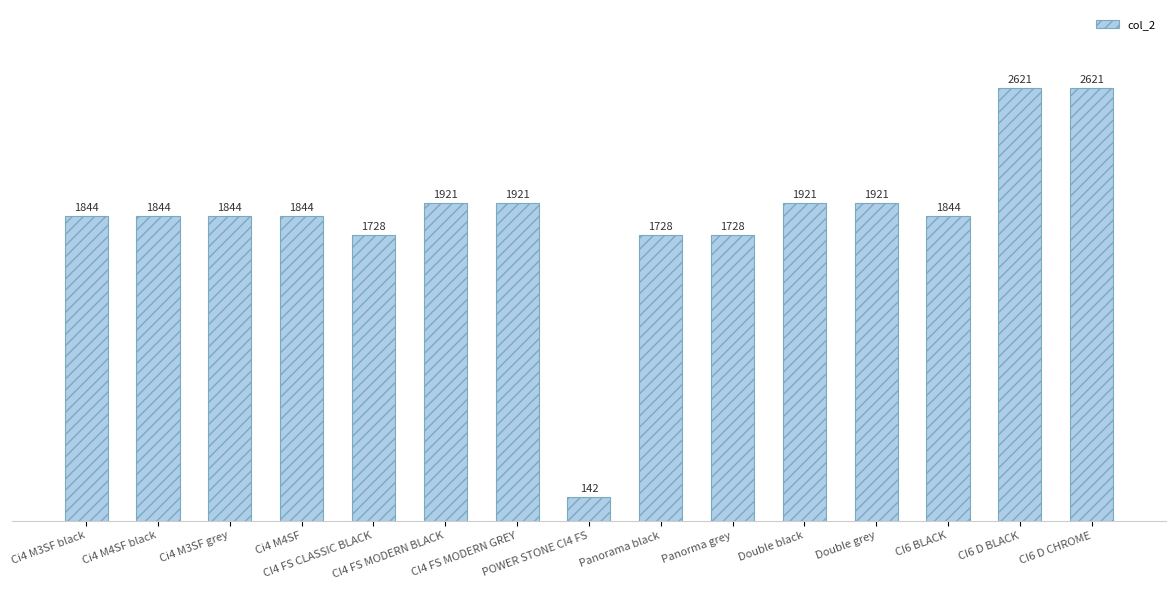

What is the average value?

1831.5